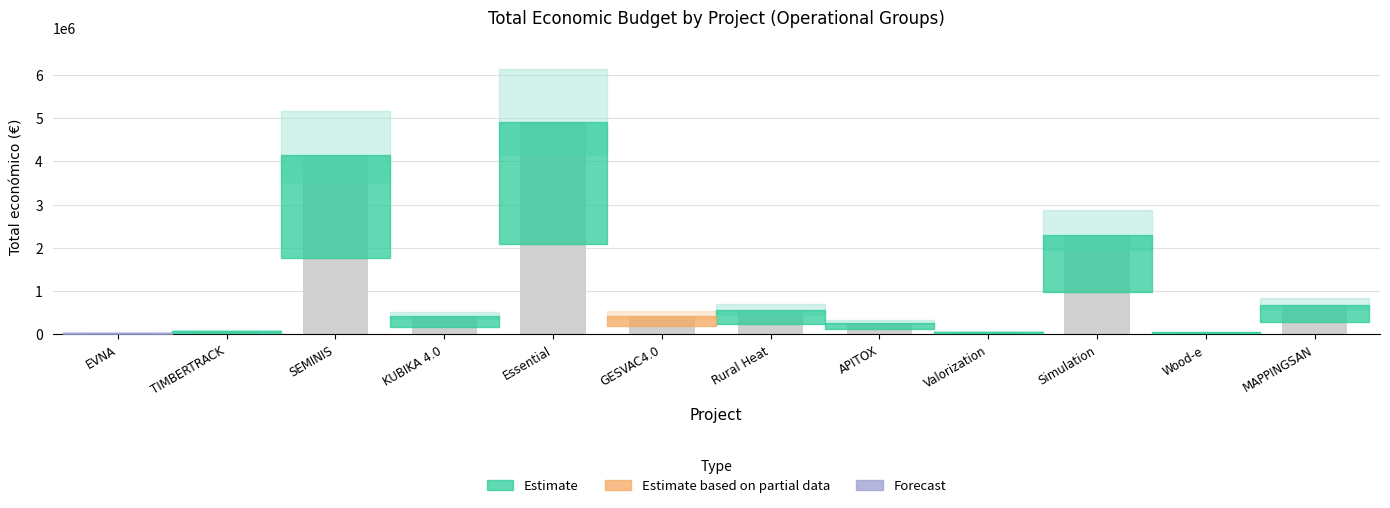

Are the bars grouped side by side (vs. stacked)?

No